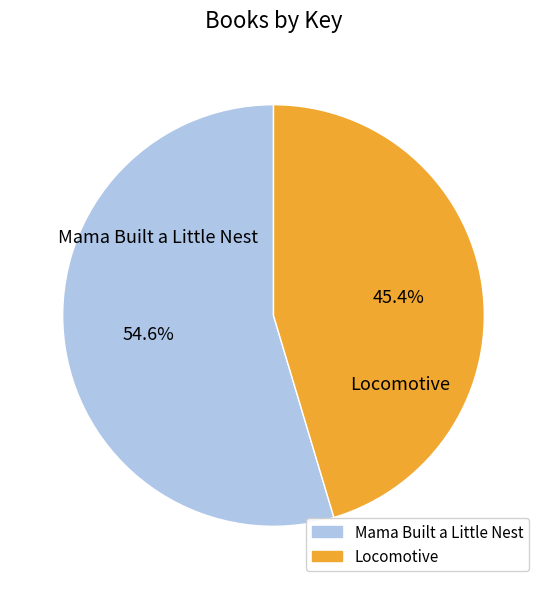

What is the largest slice in the pie chart?

Mama Built a Little Nest